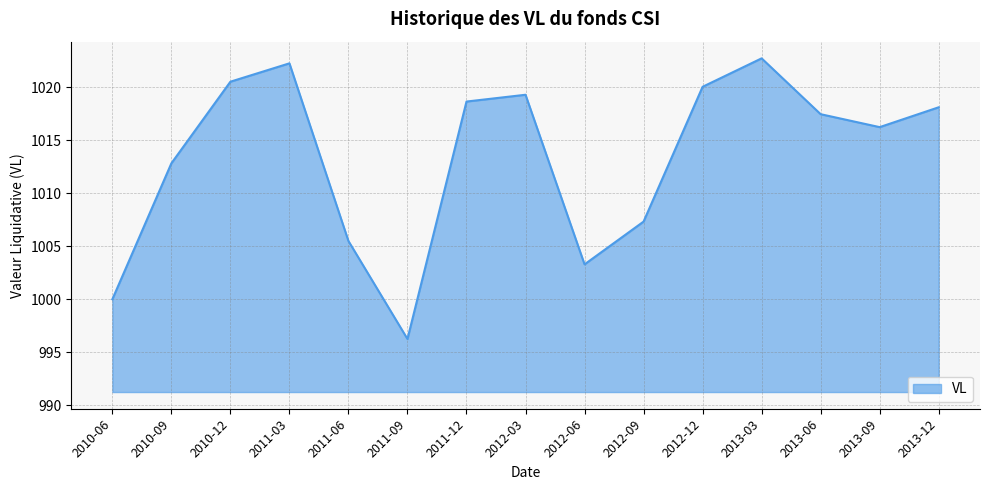

What is the sum of the values at 2012-03 and 2011-09?

2015.5